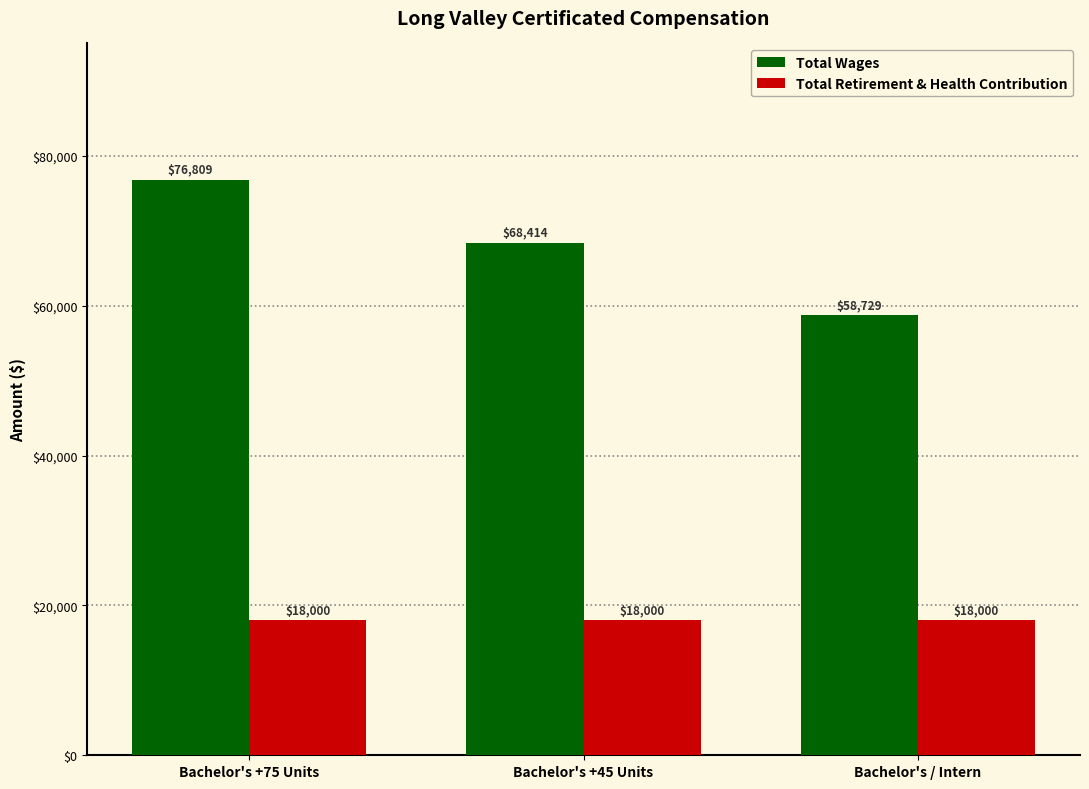

Rank the series by their average value, from highest to lowest.

Total Wages, Total Retirement & Health Contribution